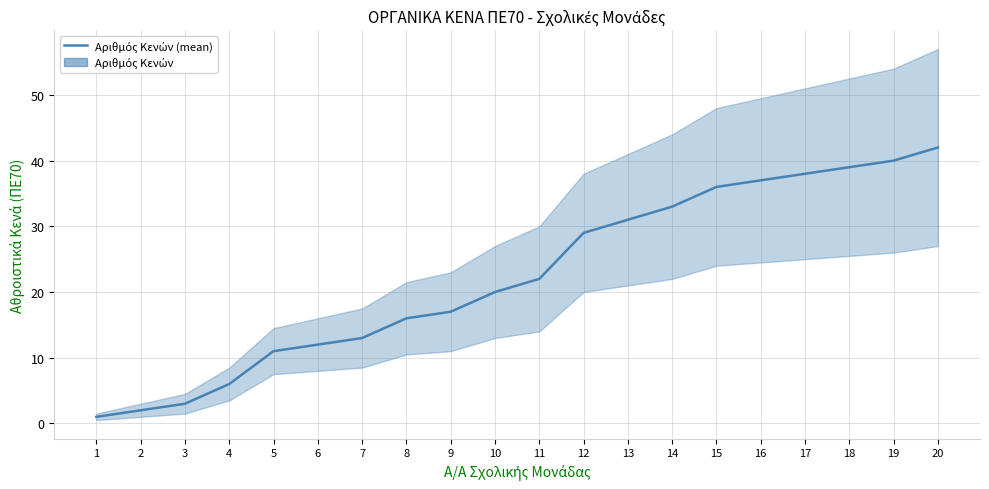

Between 3 and 6, which is larger?

6